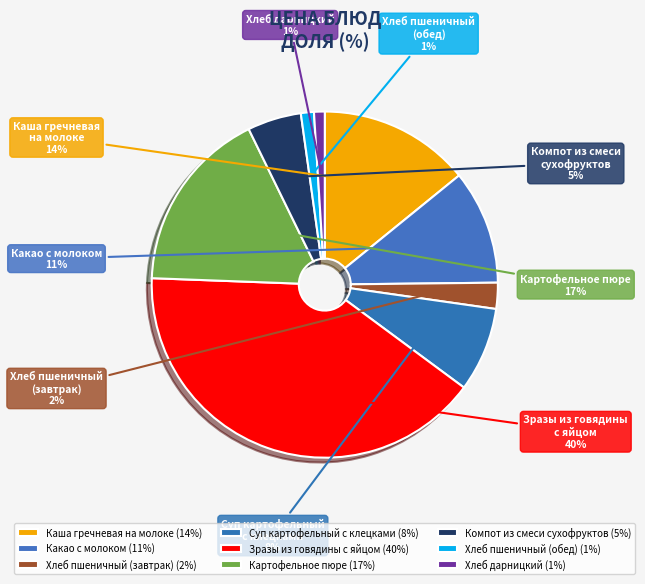

Does Хлеб пшеничный (завтрак) represent more than half of the total?

No